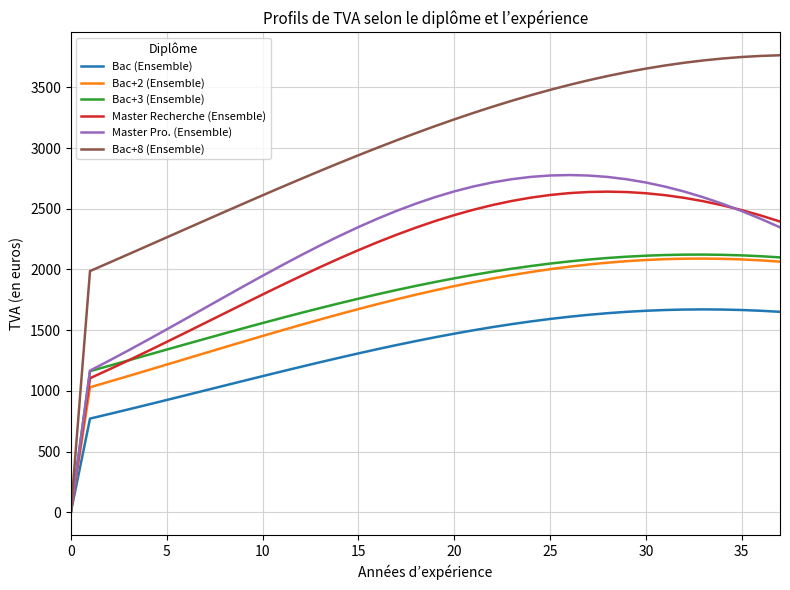

Which series has the widest spread of values?

Bac+8 (Ensemble)